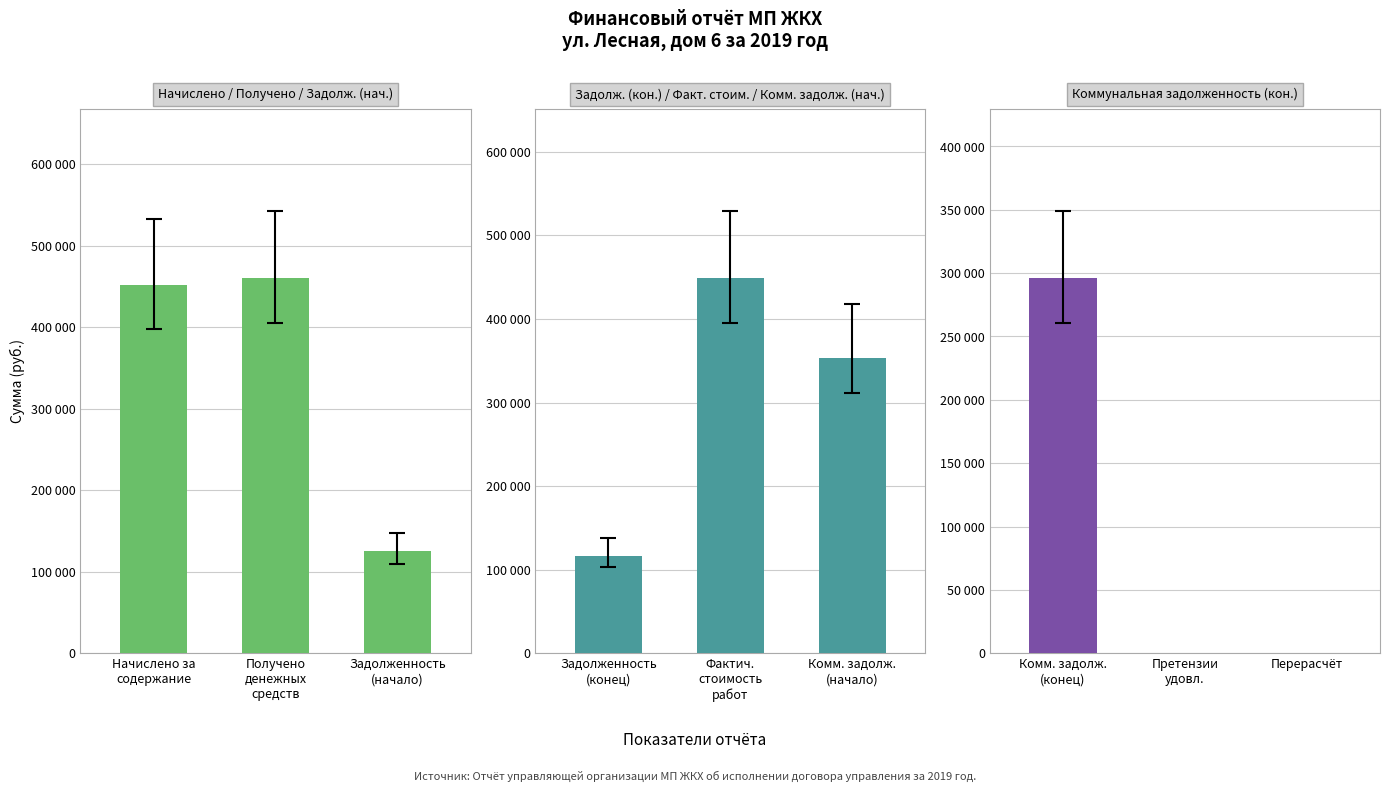

At which label does Начислено / Получено / Задолж. (нач.) first exceed 451729?

Начислено за
содержание